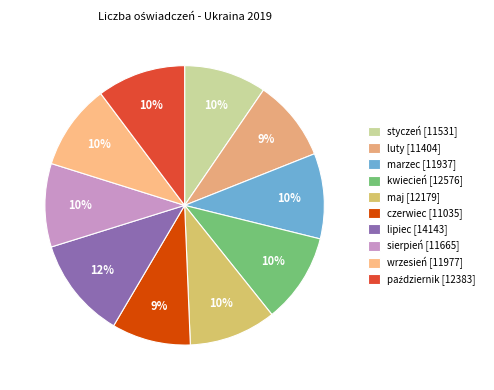

Count the number of slices in the pie.

10